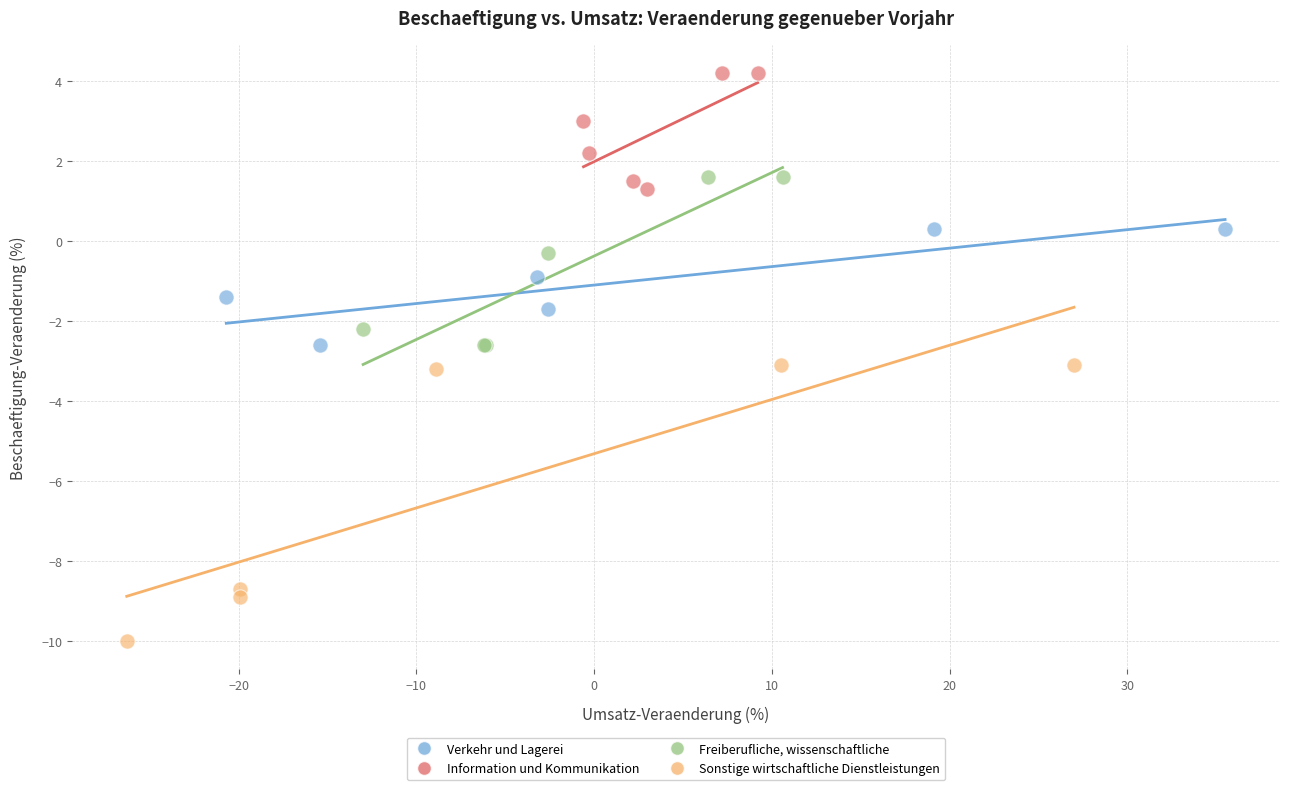

Which series has the largest Y range (max minus min)?

Sonstige wirtschaftliche Dienstleistungen